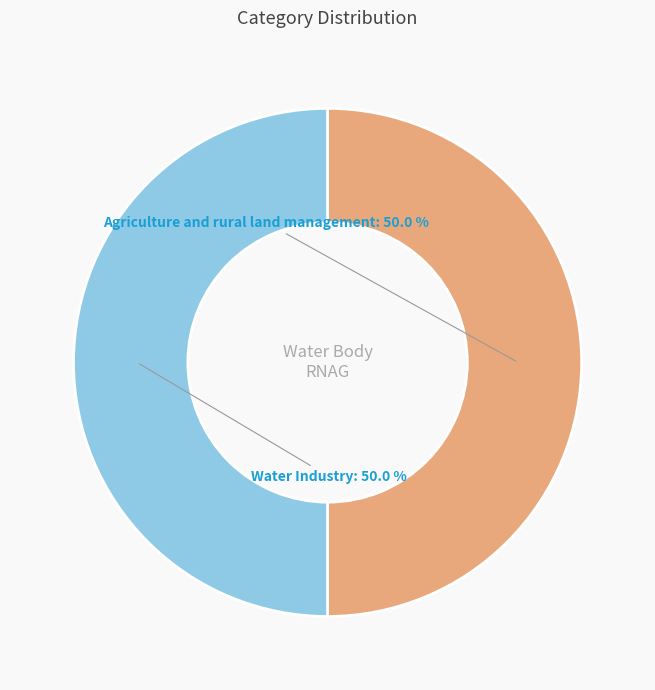

To the nearest percent, what is the combined percentage of Agriculture and rural land management and Water Industry?

100%